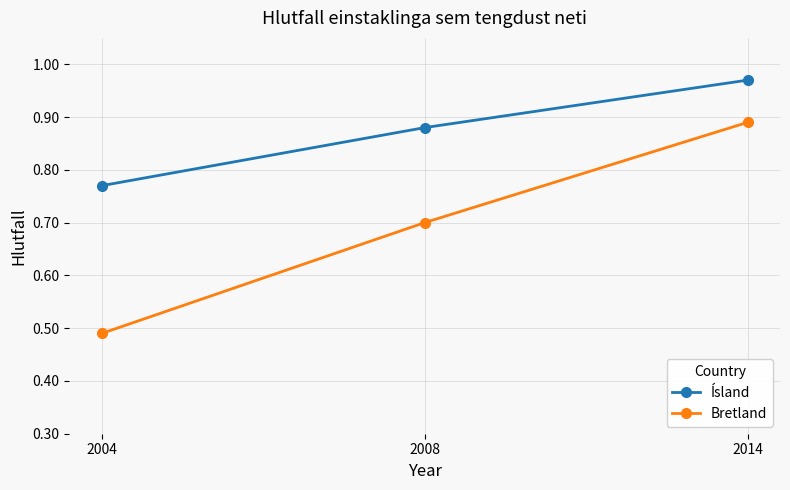

List the labels in order of Bretland value, largest first.

2014, 2008, 2004